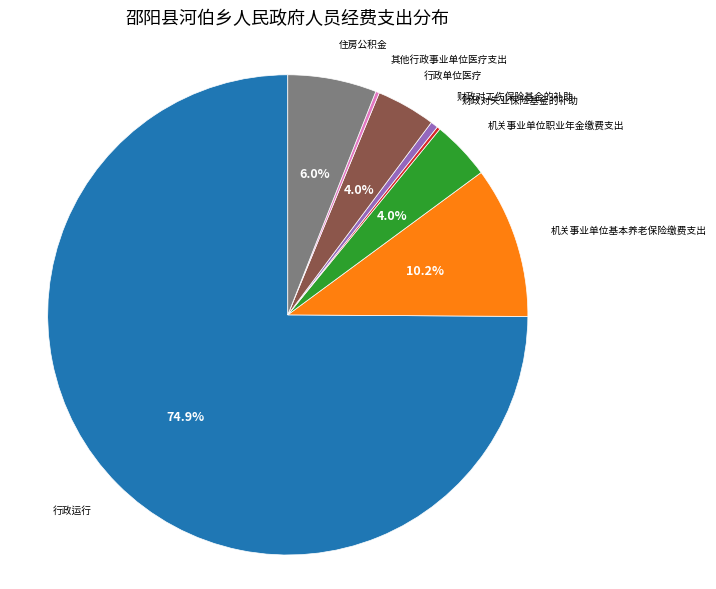

Does any single category account for the majority?

Yes